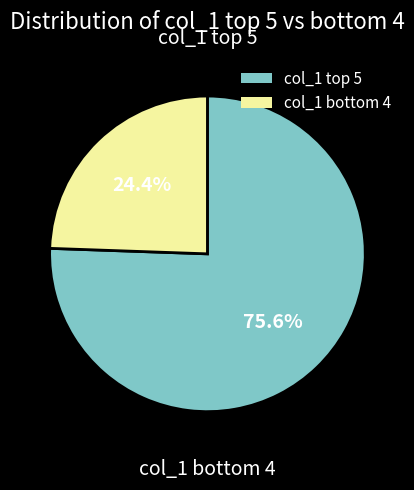

Is there a majority slice in this chart?

Yes